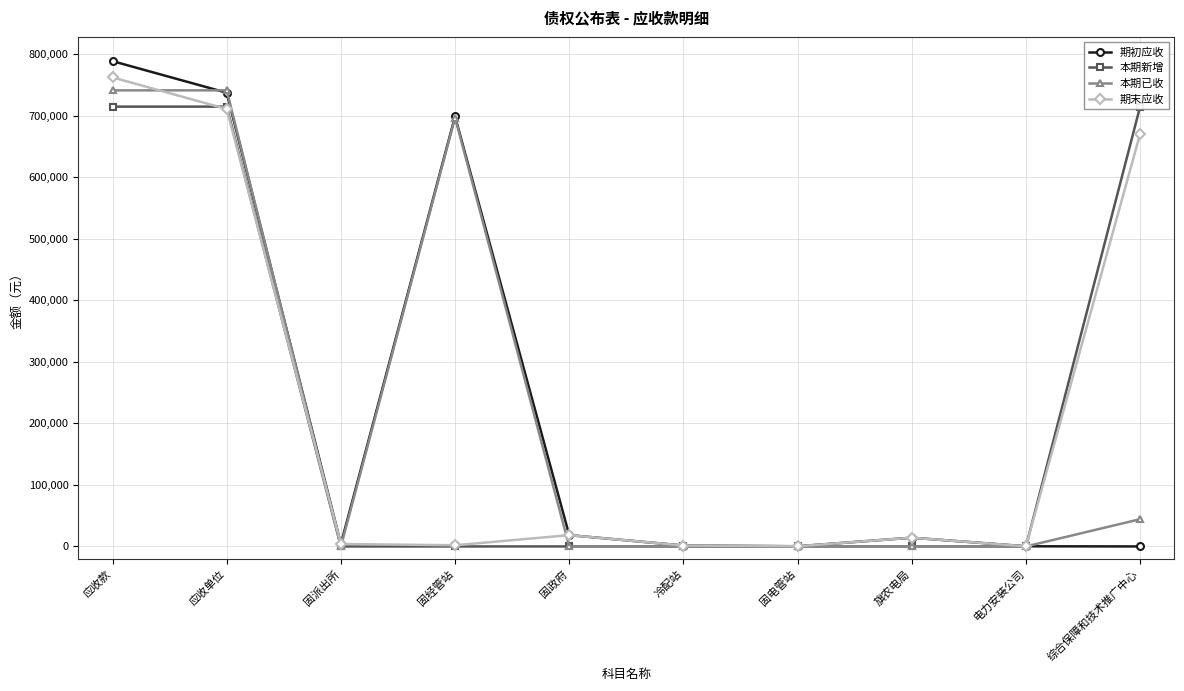

At which label does 期初应收 reach its minimum?

综合保障和技术推广中心